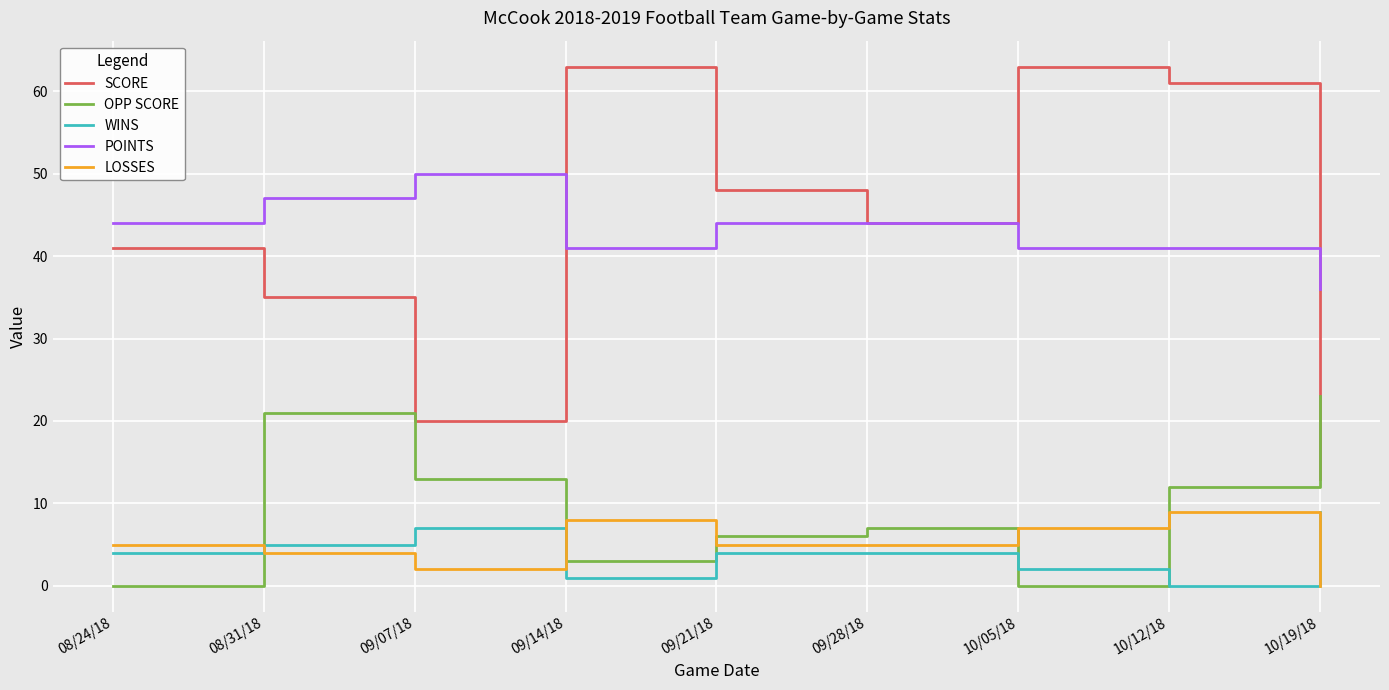

What is the spread (max minus min) of values at 09/28/18?

40